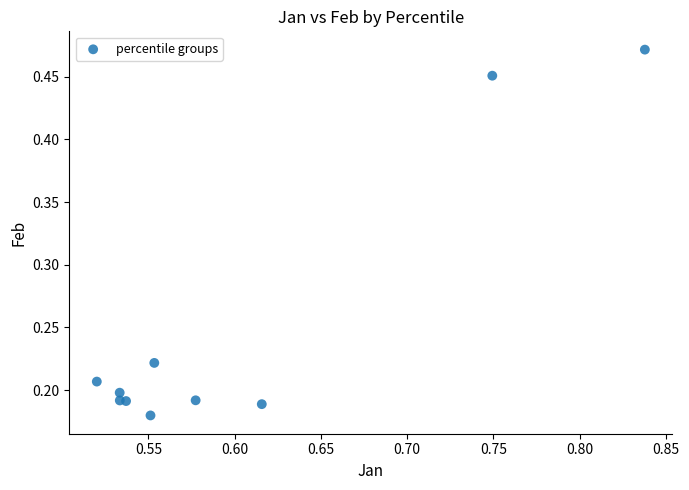

What is the range of X values (max minus min)?

0.3